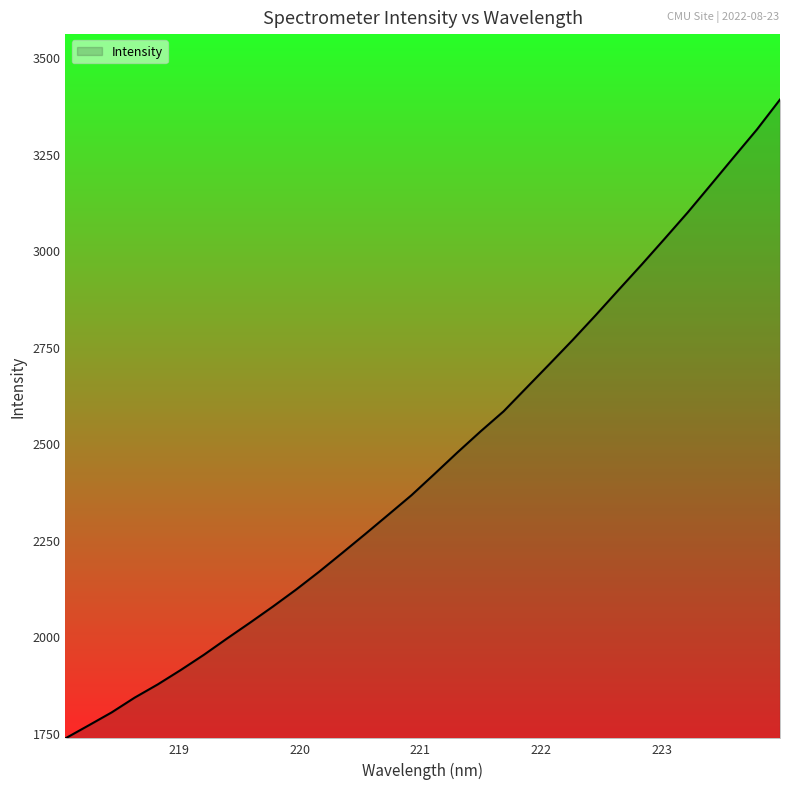

What is the minimum value shown in the chart?

1735.4